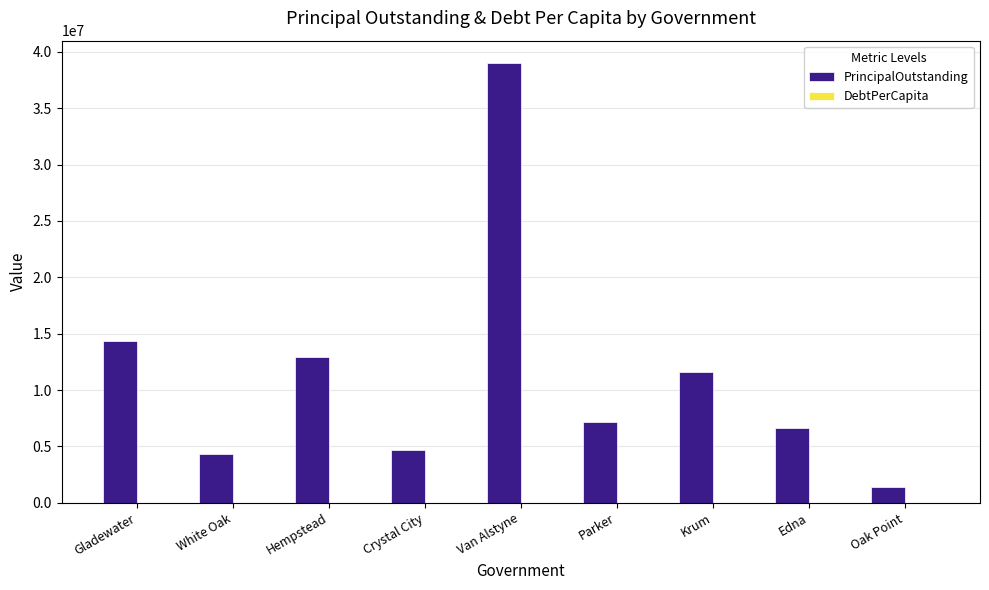

At which label does PrincipalOutstanding reach its peak?

Van Alstyne